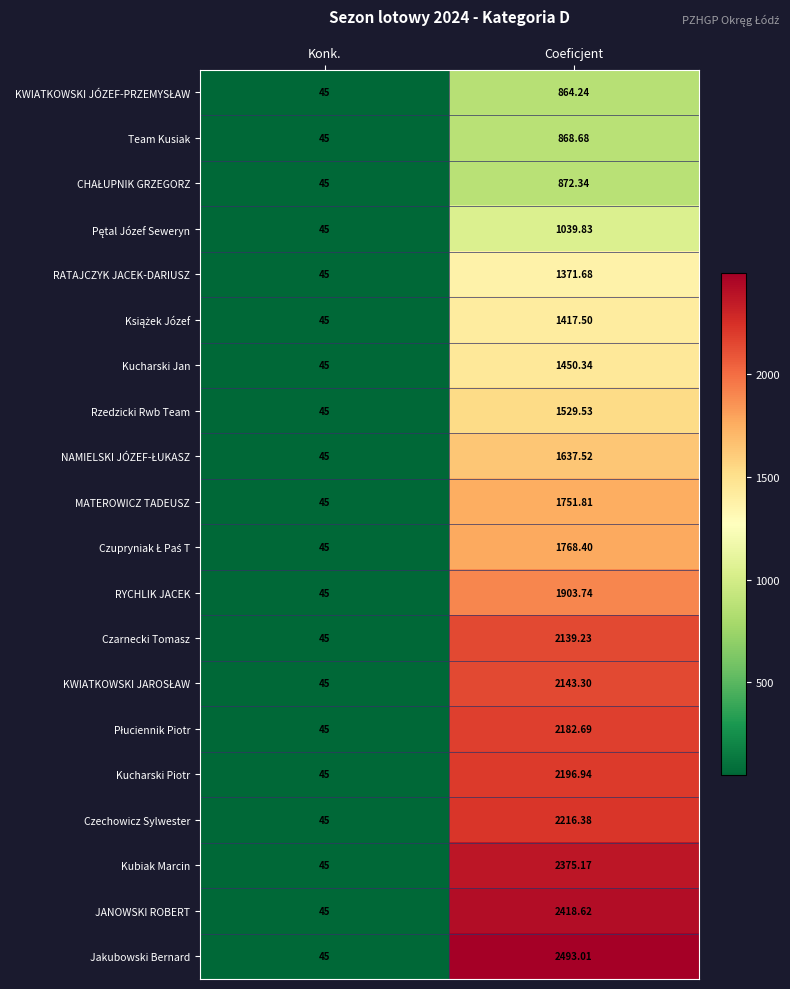

At which label does Team Kusiak first exceed 868?

Coeficjent